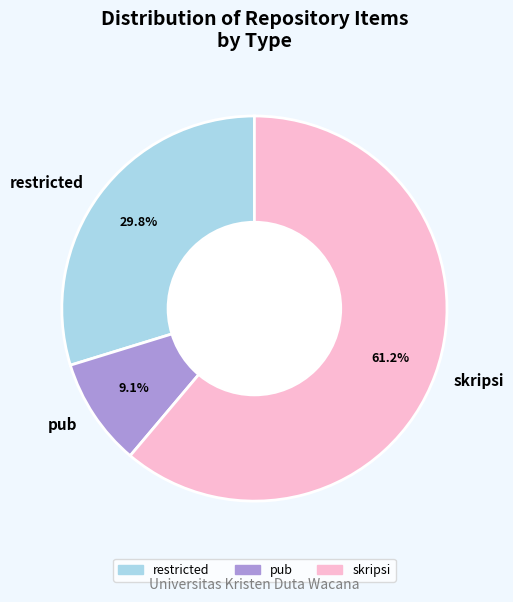

To the nearest percent, what portion does skripsi represent?

61%